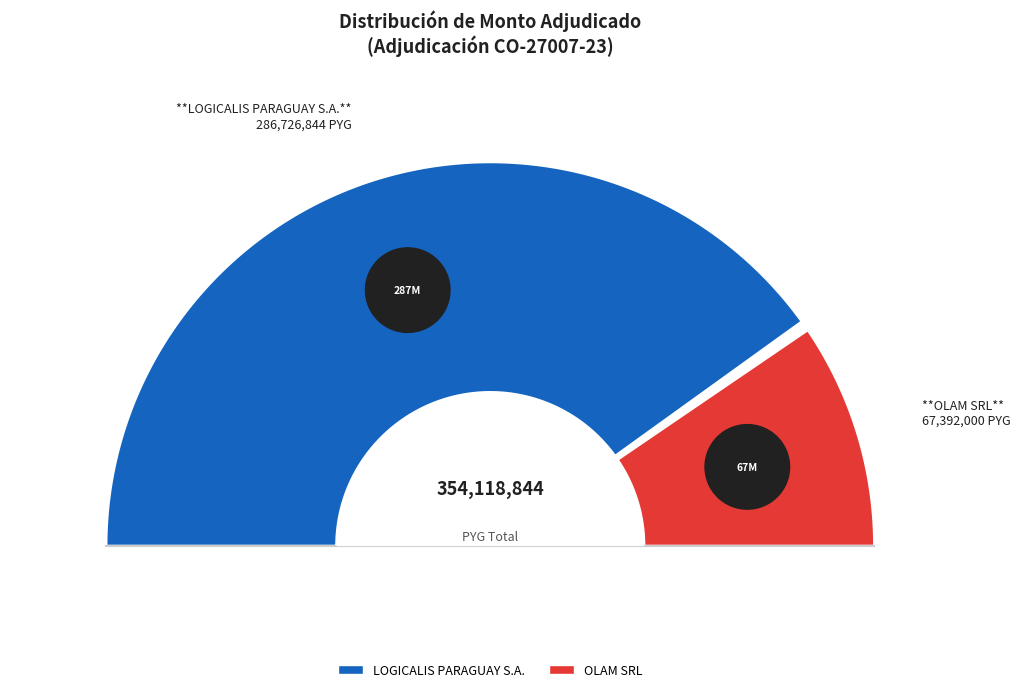

Approximately how many times larger is the value at LOGICALIS PARAGUAY S.A. compared to OLAM SRL?

4.3